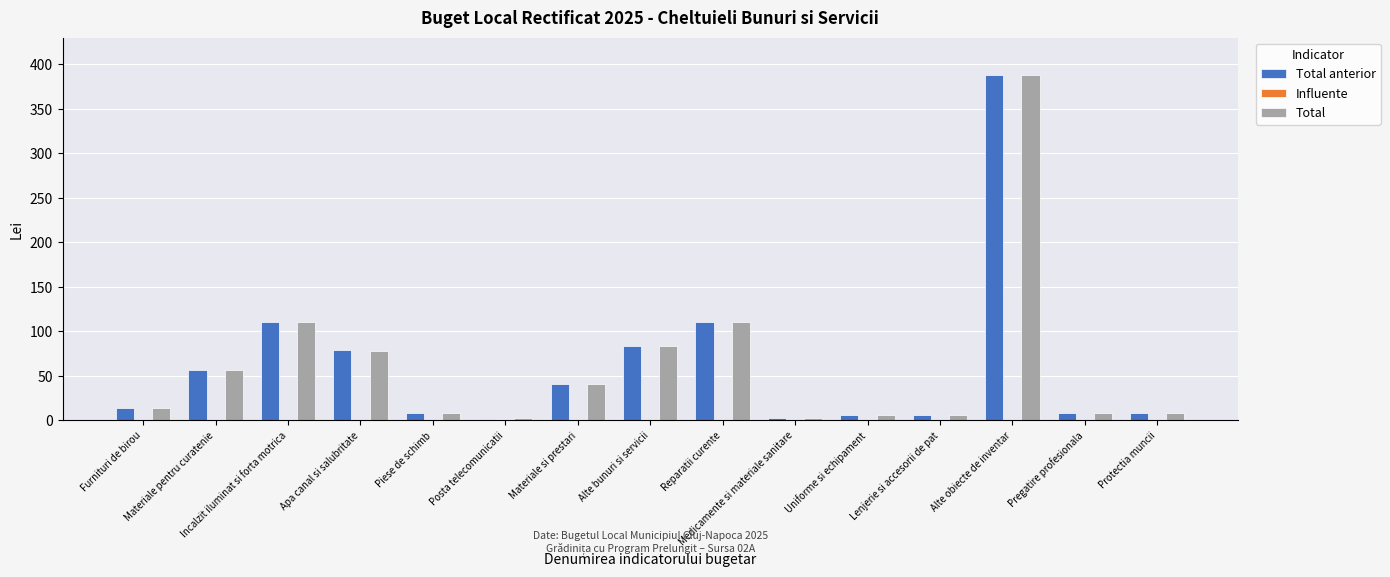

Are the bars grouped side by side (vs. stacked)?

Yes